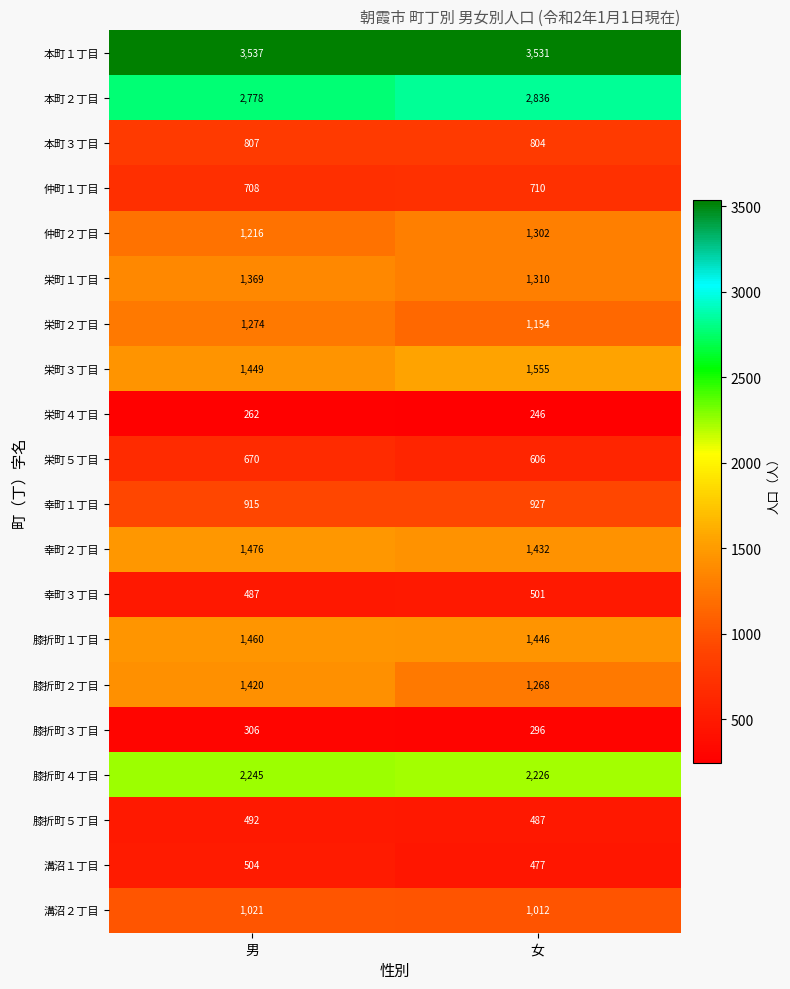

What is the difference between the highest and lowest values at 女?

3285